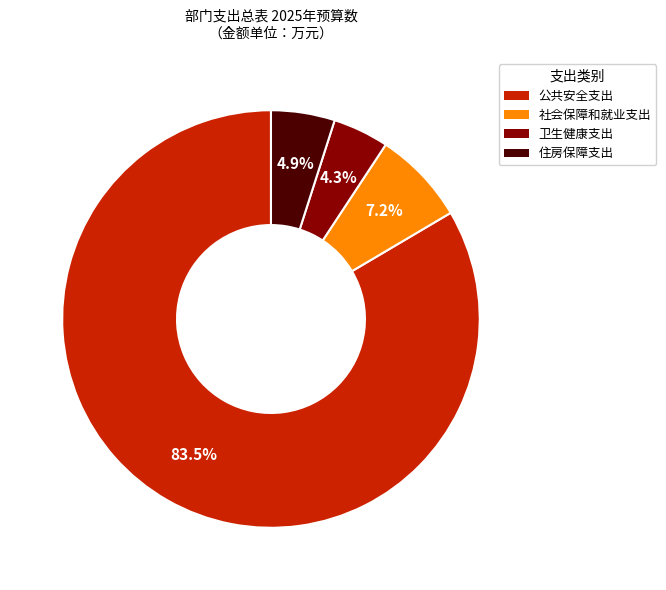

How much of the chart is everything except 住房保障支出?

95.1%